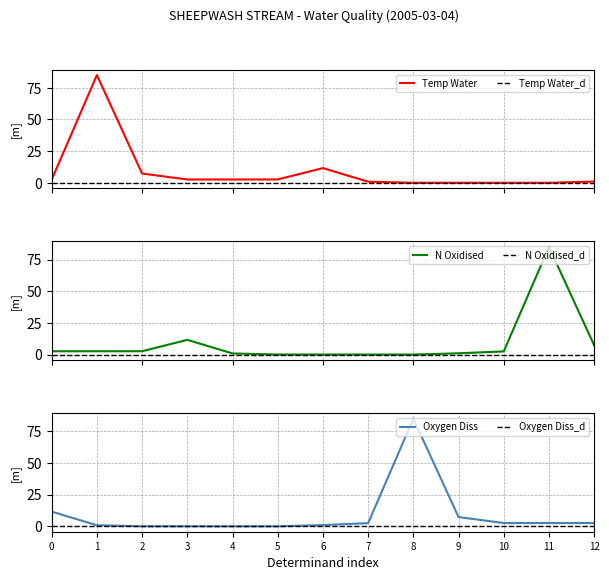

The value of Oxygen Diss at 8 is 85.0. True or false?

True